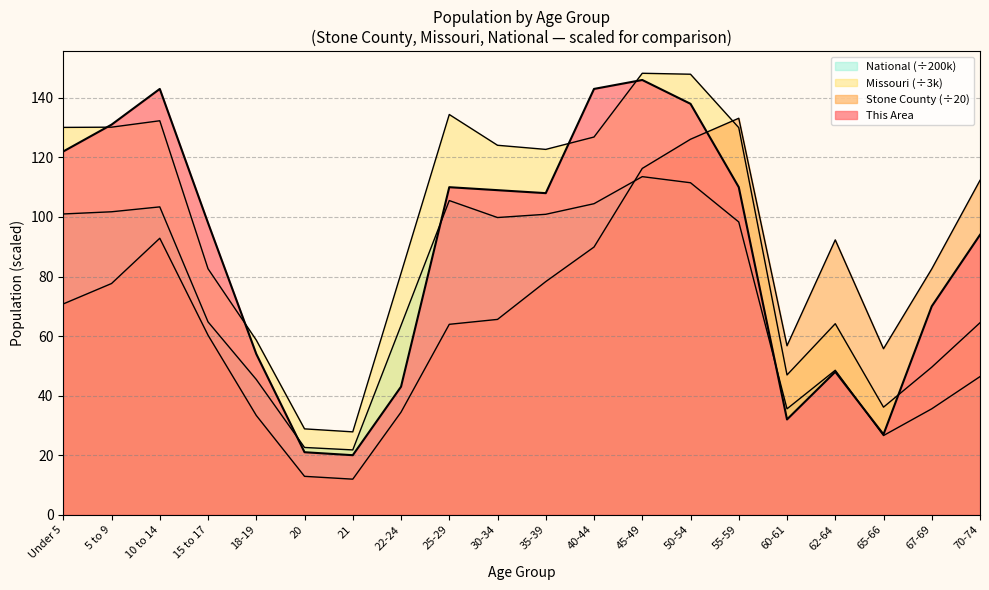

The value of This Area at 15 to 17 is 98.0. True or false?

True